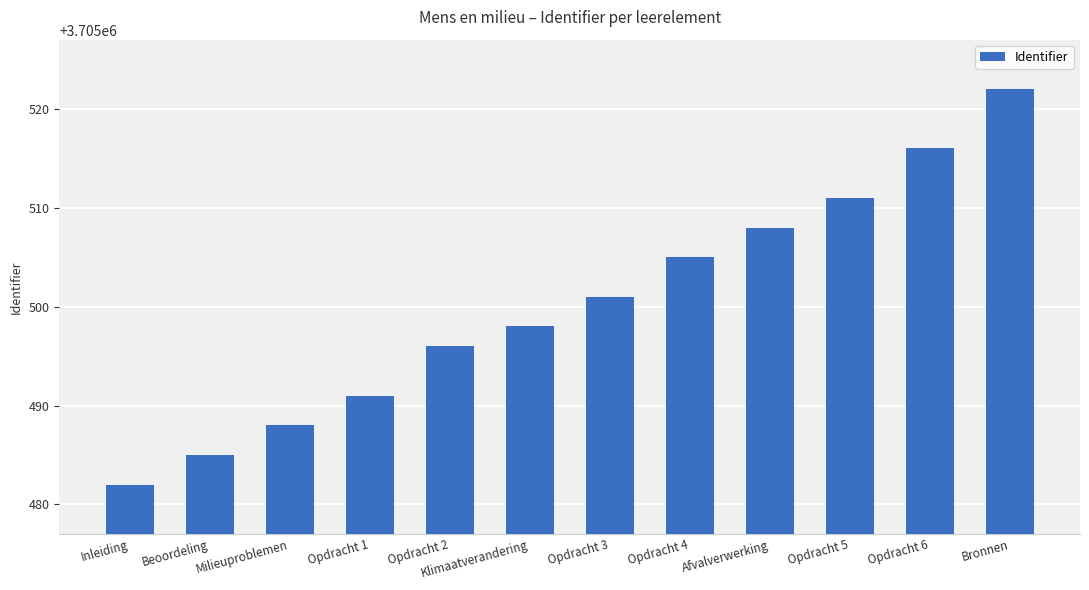

What is the average value?

3705500